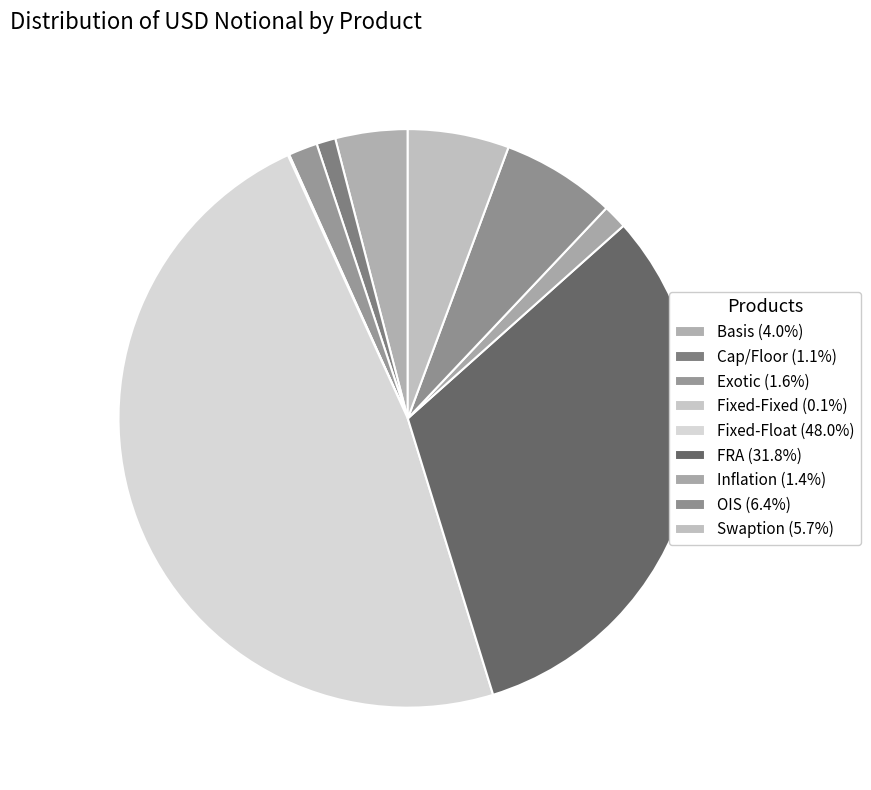

How many slices are in this pie chart?

9